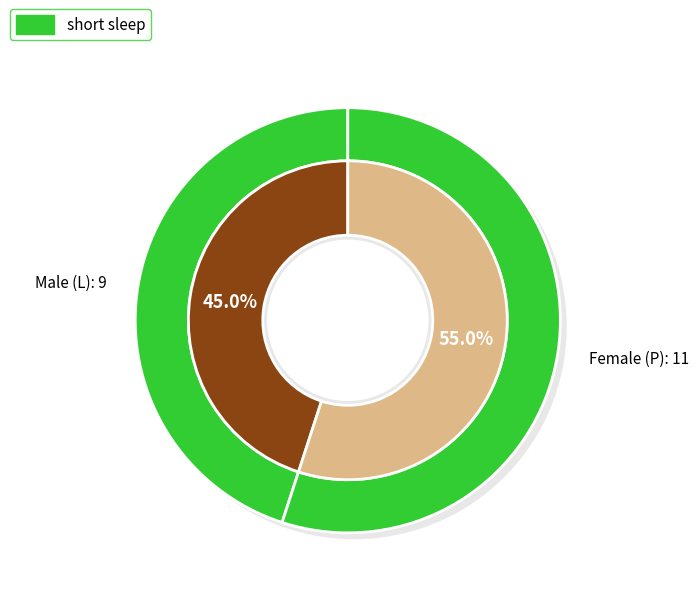

Is the sum of L and P greater than half?

Yes